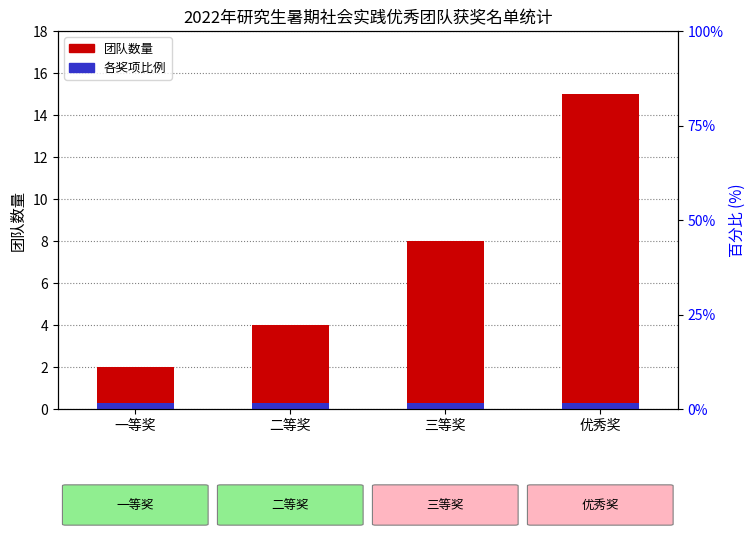

Rank the categories by value from highest to lowest.

优秀奖, 三等奖, 二等奖, 一等奖